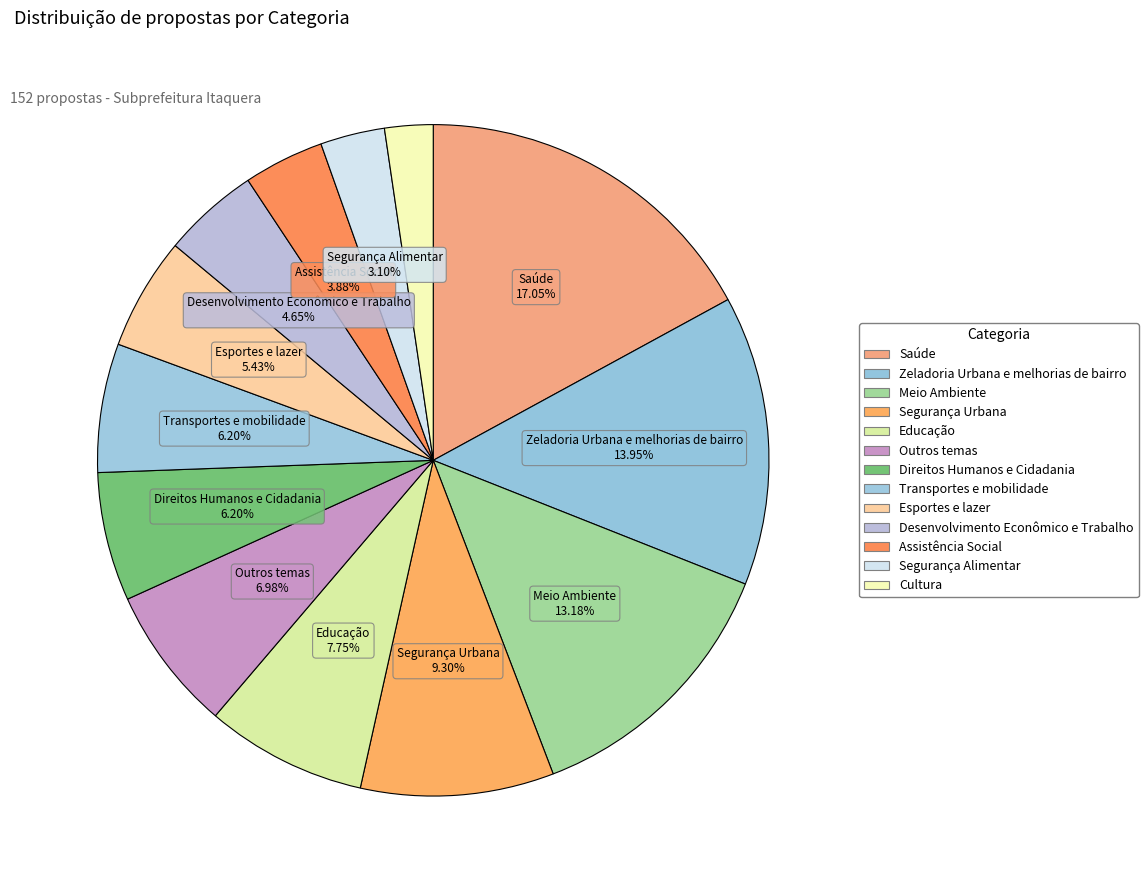

What percentage is the Educação slice, to the nearest percent?

8%